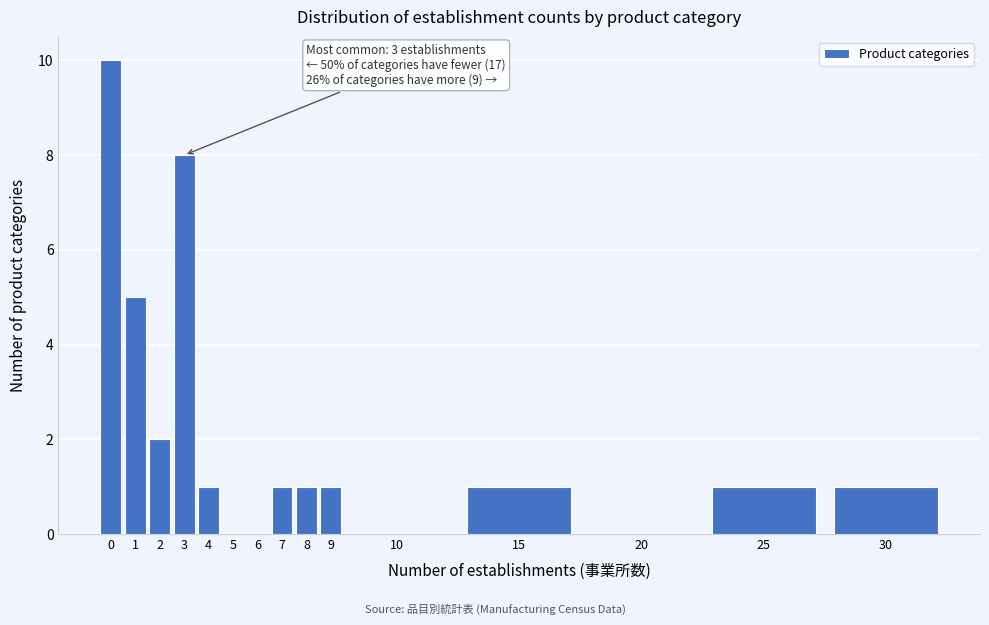

Reading left to right, extract all data points from this chart.

0=10	1=5	2=2	3=8	4=1	5=0	6=0	7=1	8=1	9=1	10=0	15=1	20=0	25=1	30=1